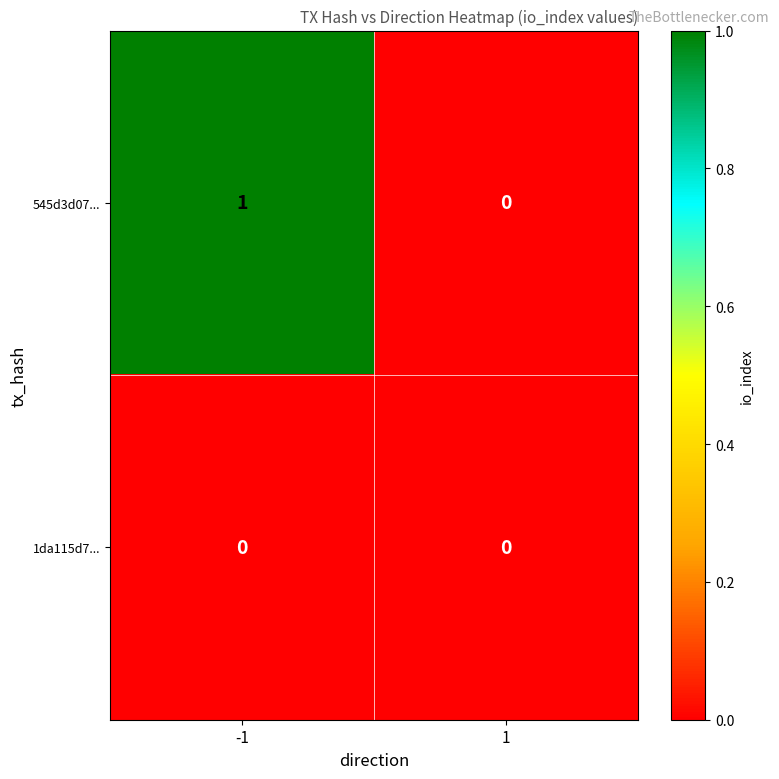

Which series has the widest spread of values?

545d3d07...